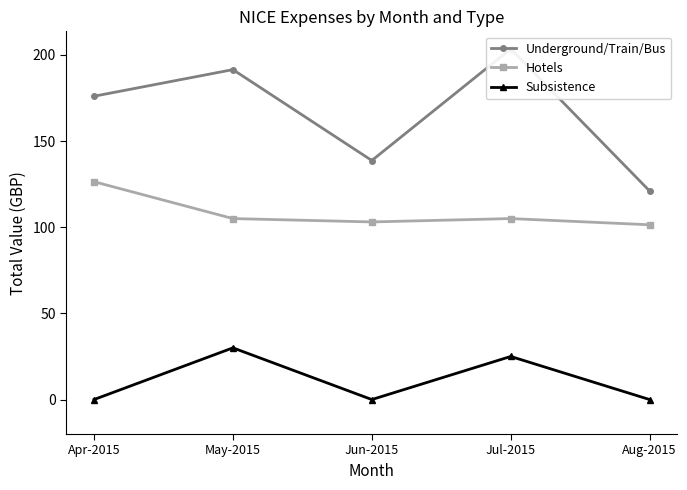

List the series in order of their overall mean, lowest first.

Subsistence, Hotels, Underground/Train/Bus